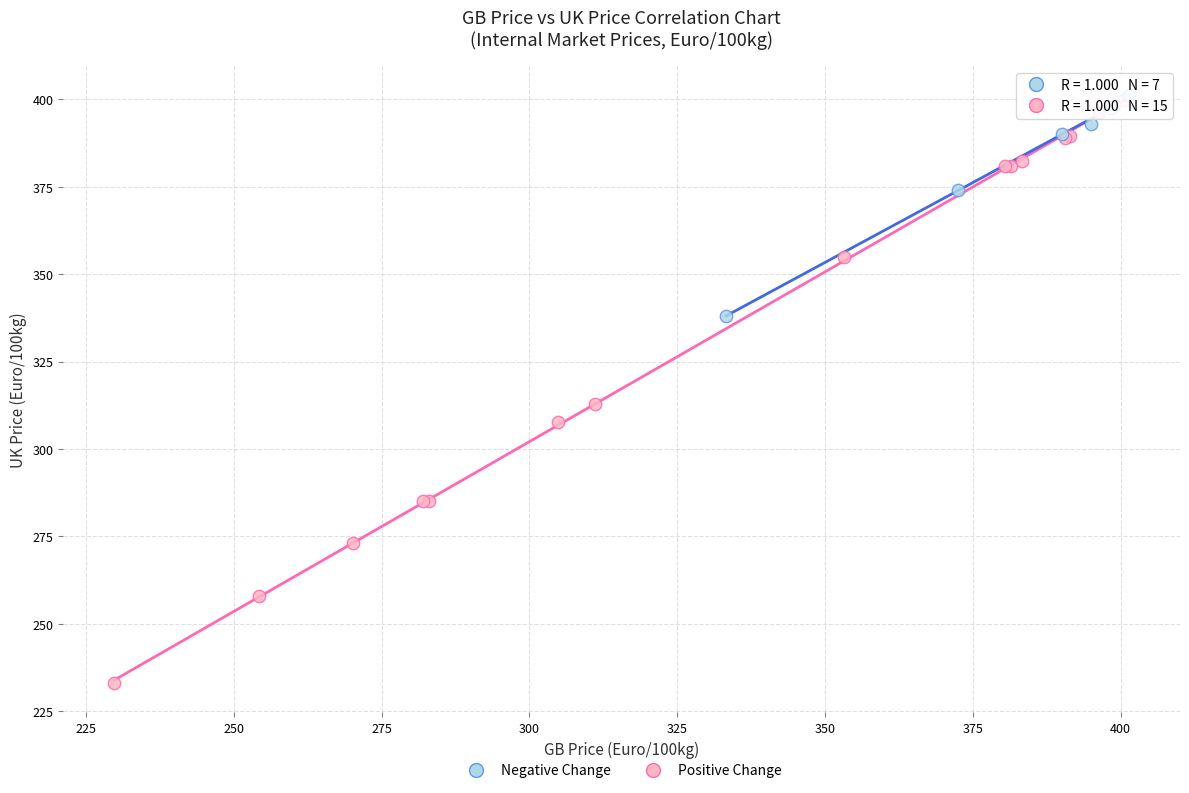

Which series reaches the minimum Y coordinate?

Positive Change